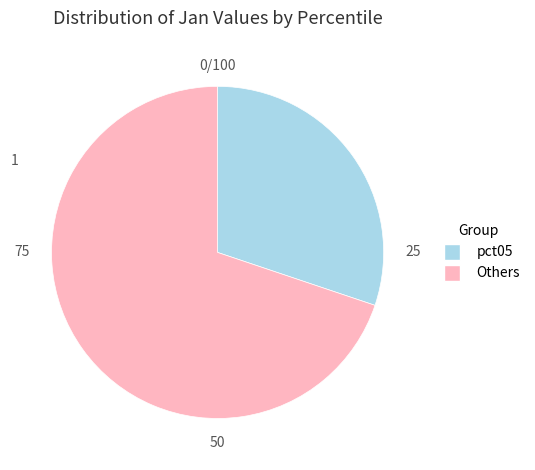

Is there a majority slice in this chart?

Yes